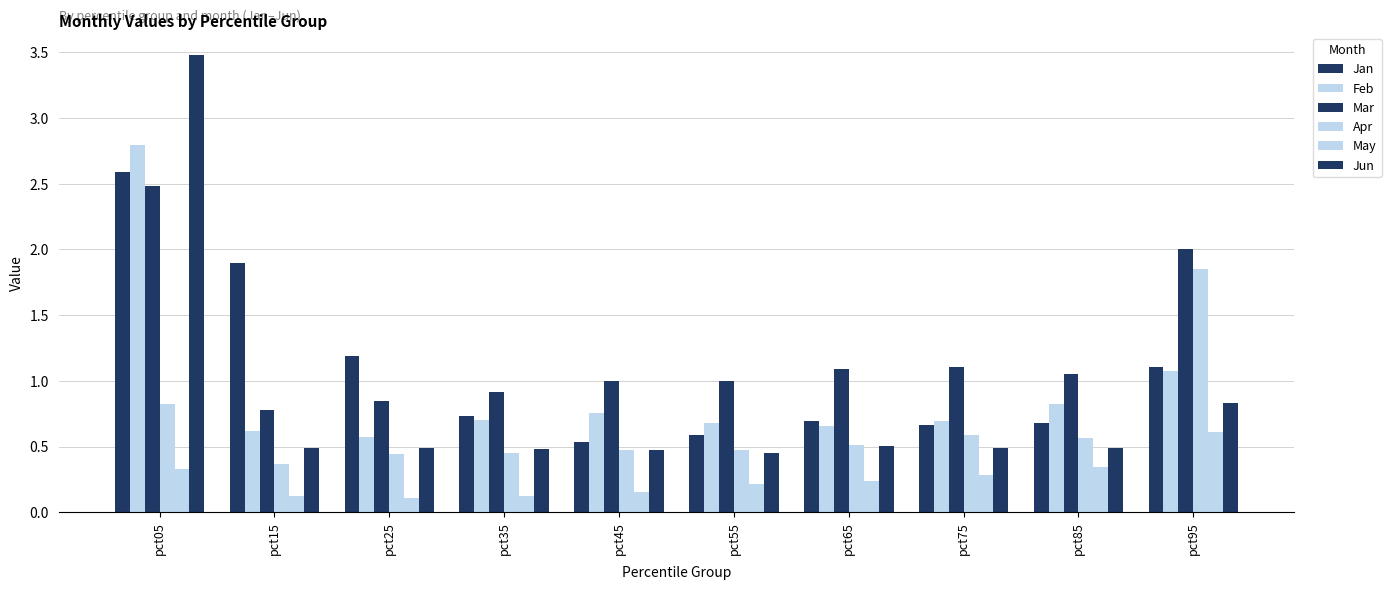

What is the greatest value displayed?

3.5